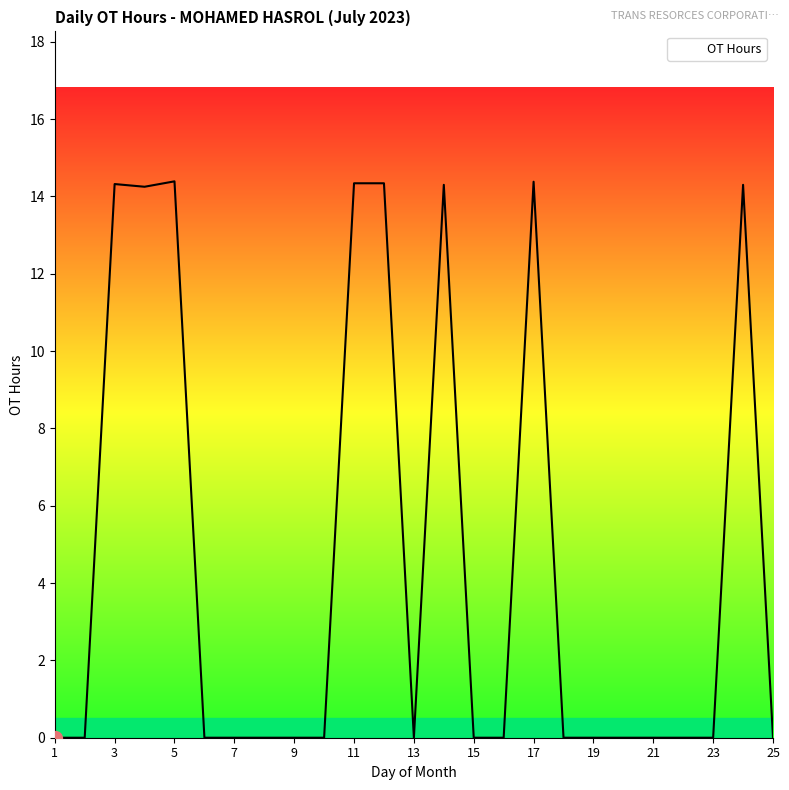

What is the greatest value displayed?

14.4